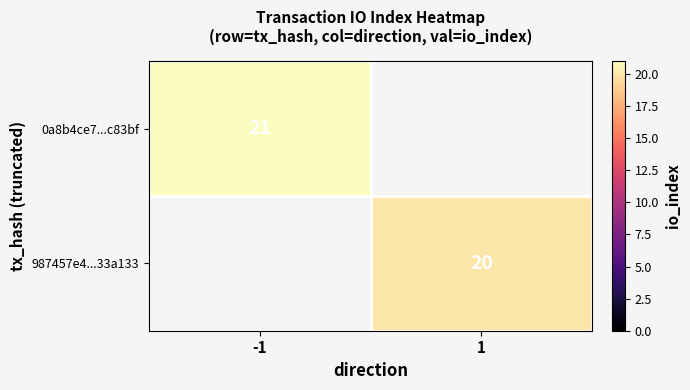

The value of 0a8b4ce7...c83bf at -1 is 21. True or false?

True